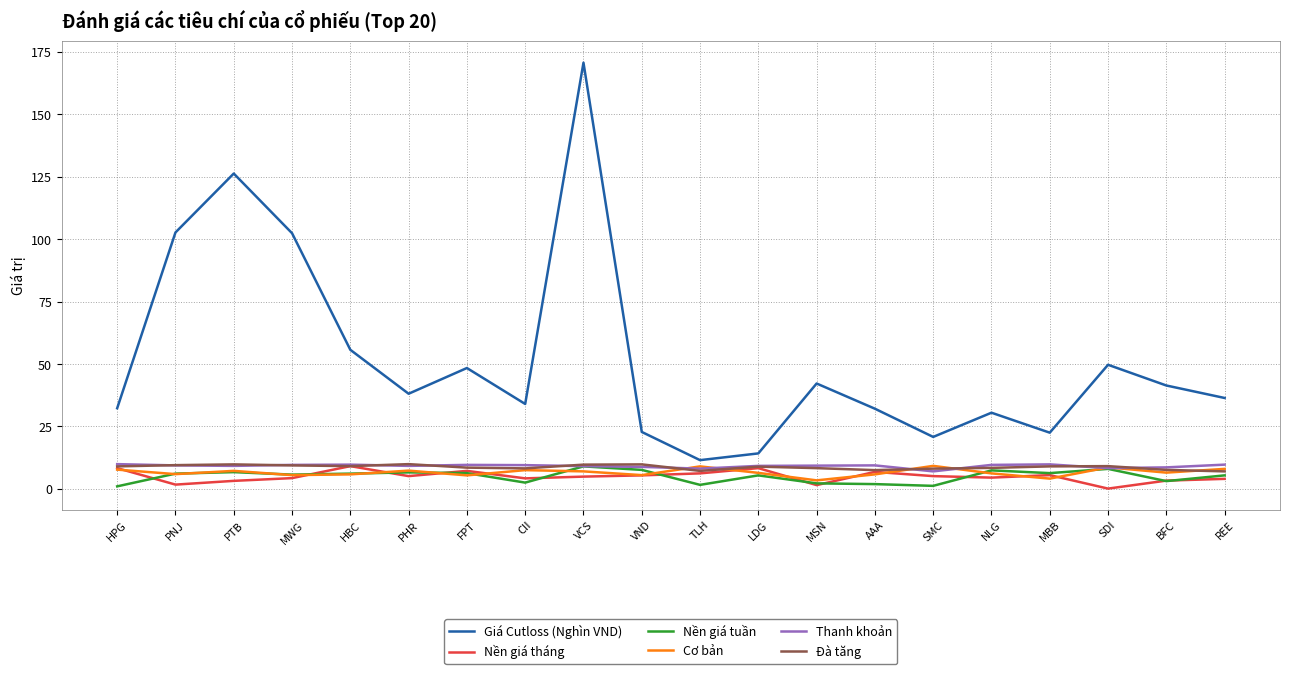

The Giá Cutloss (Nghìn VND) series shows 85.3 at HBC. True or false?

False